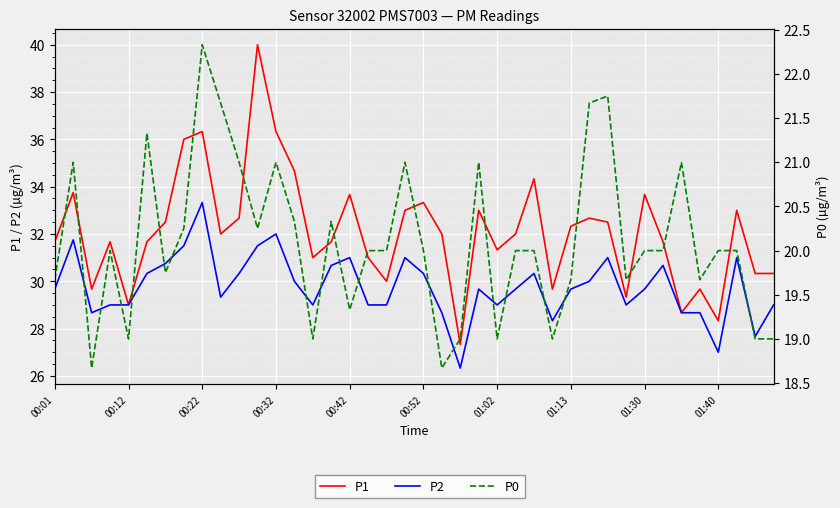

Where is P1 nearest to the value 33?

19